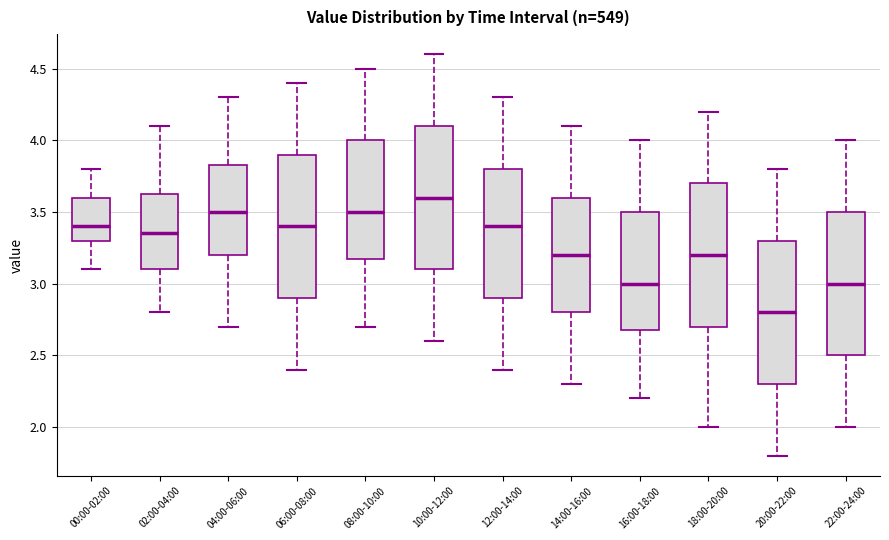

Where does the median line of the box for 20:00-22:00 sit on the y-axis? The values are not printed on the chart, so give them approximately, as read against the axis.

2.80